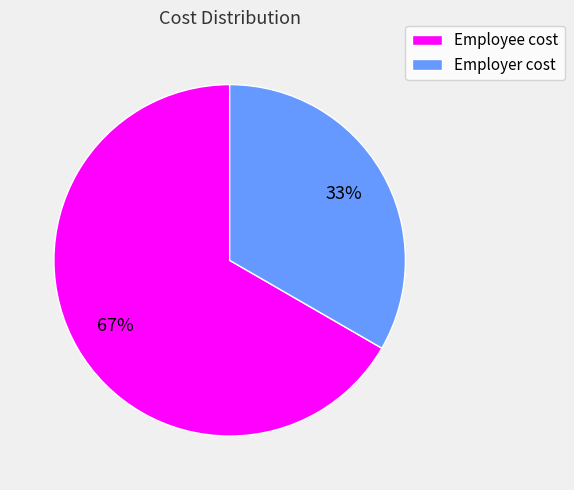

To the nearest percent, what portion does Employee cost represent?

67%